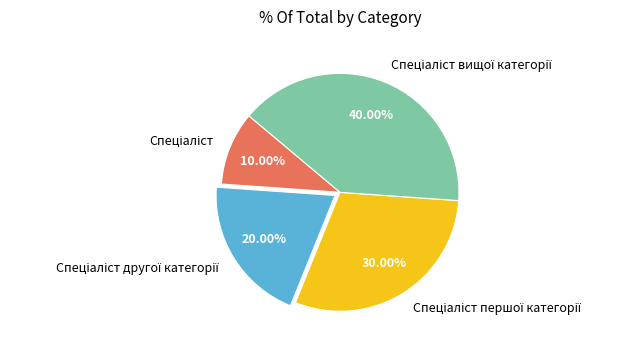

Is there a majority slice in this chart?

No